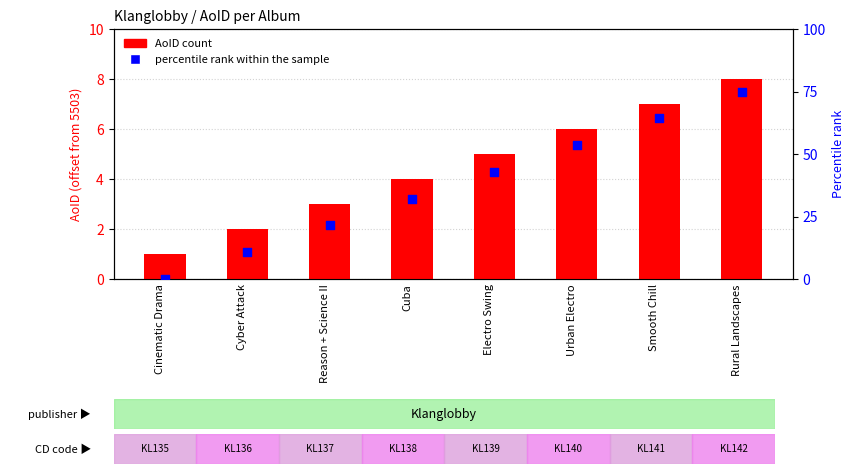

What are all the series names shown in the legend?

AoID count, percentile rank within the sample